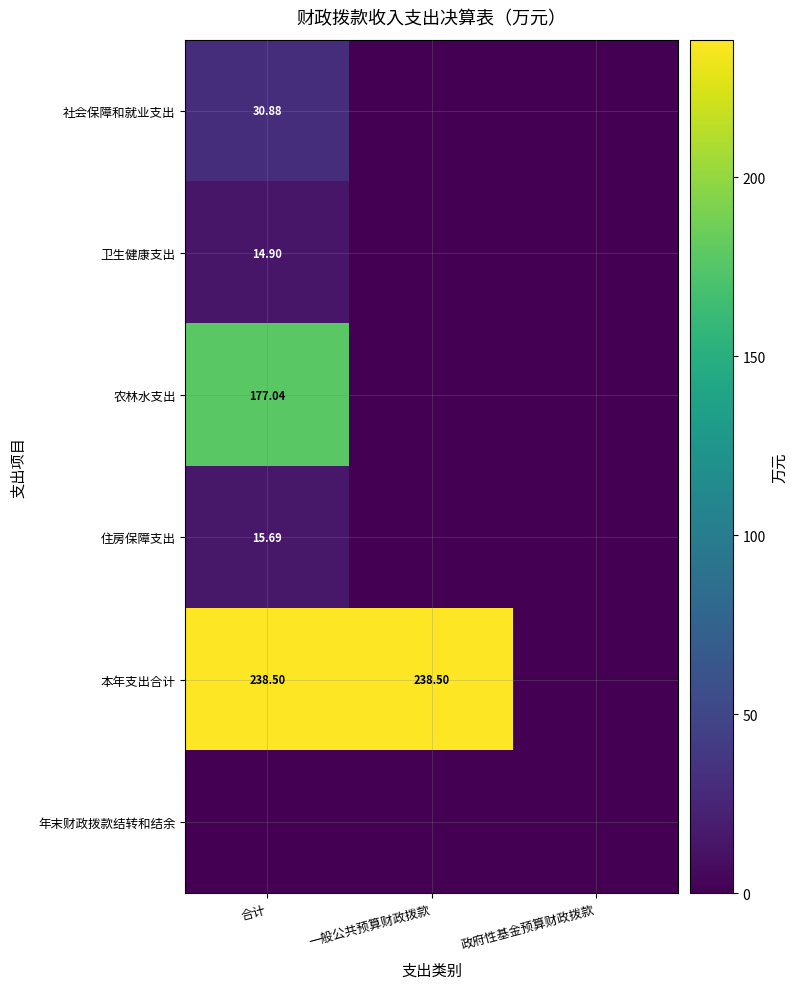

Where is 农林水支出 nearest to the value 88?

一般公共预算财政拨款